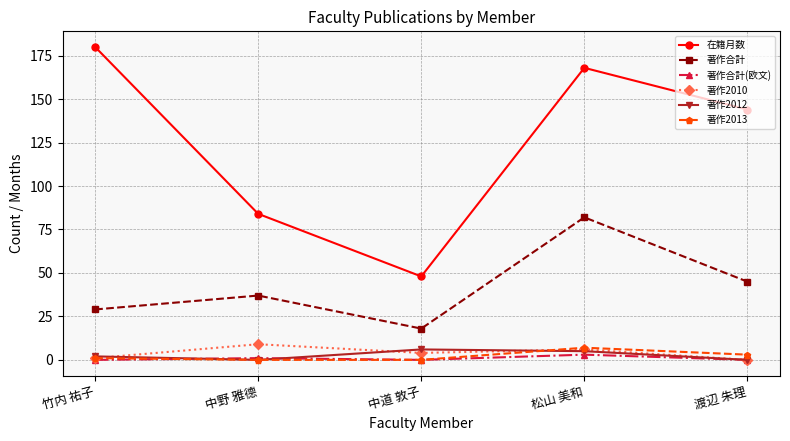

Reading left to right, transcribe all the data shown in this chart.

在籍月数: 180	84	48	168	144
著作合計: 29	37	18	82	45
著作合計(欧文): 0	1	0	3	0
著作2010: 1	9	4	6	0
著作2012: 2	0	6	5	0
著作2013: 1	0	0	7	3